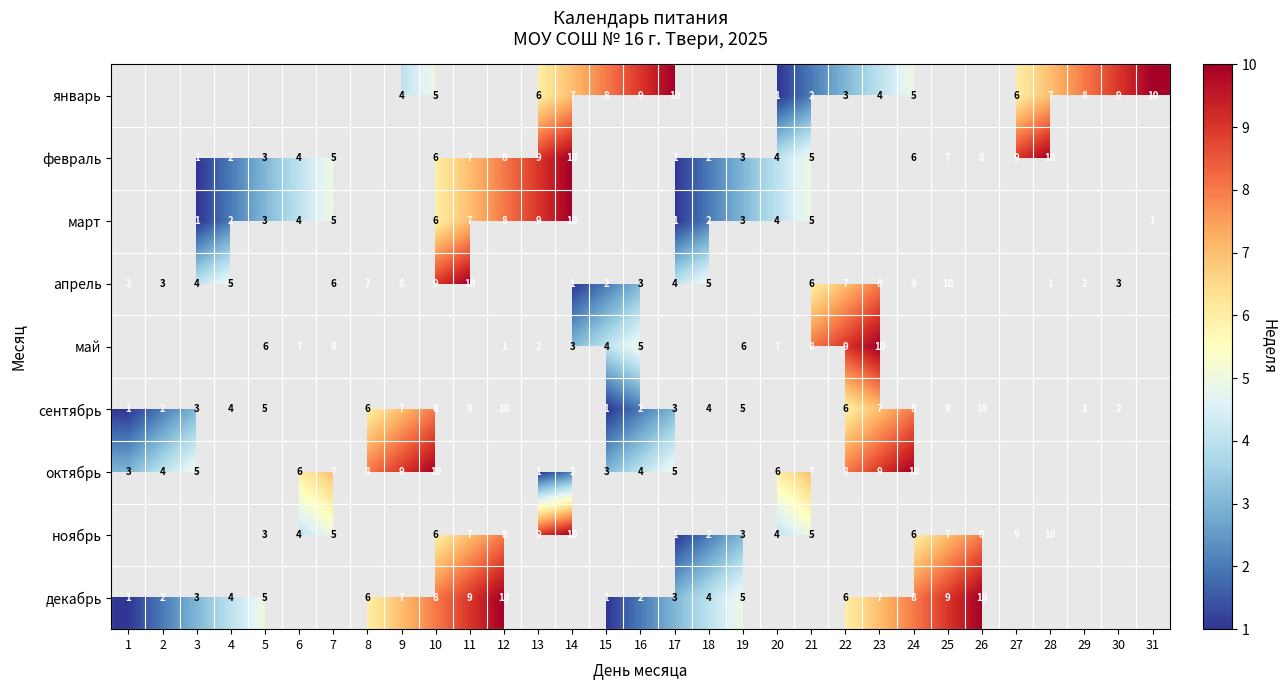

Is it true that сентябрь equals 2 at 10?

False